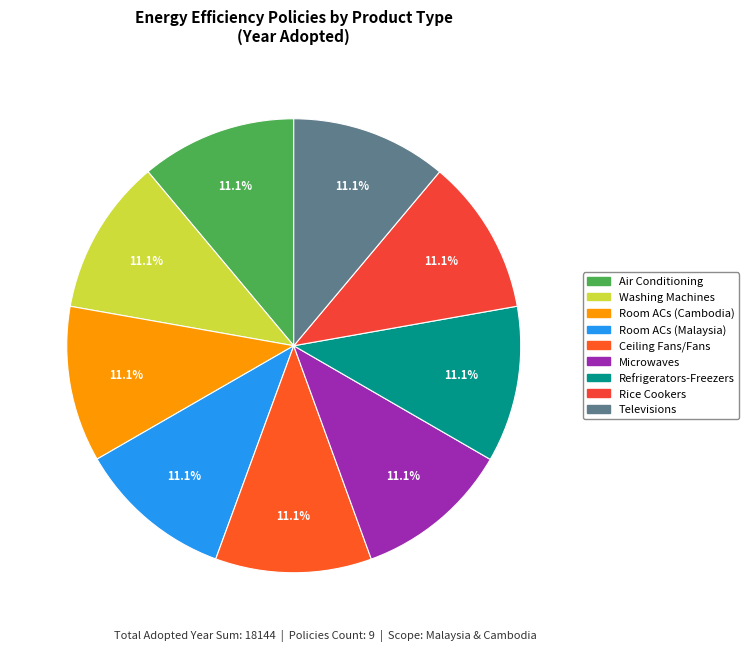

True or false: Televisions accounts for 11% of the total.

True